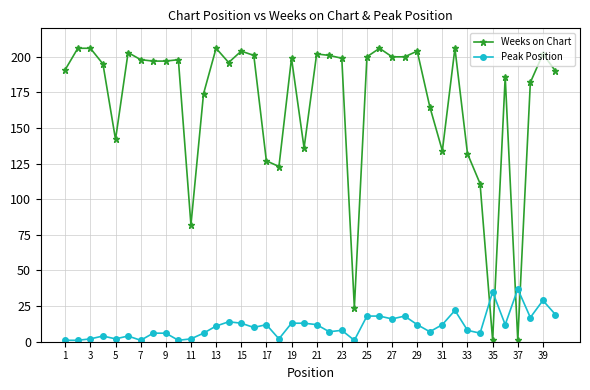

Count the number of categories in the chart.

40